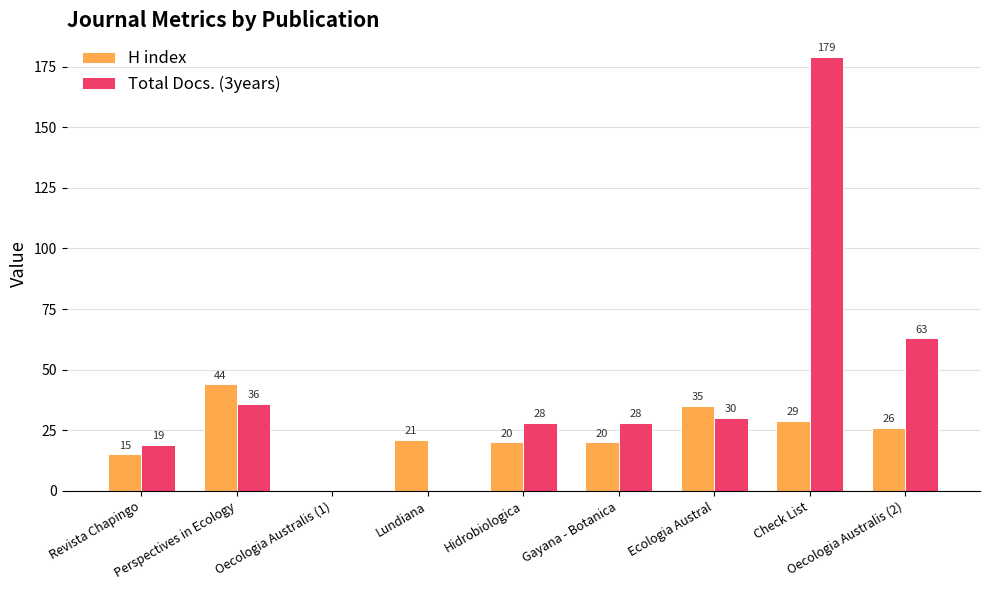

What is the sum of all Total Docs. (3years) values?

383